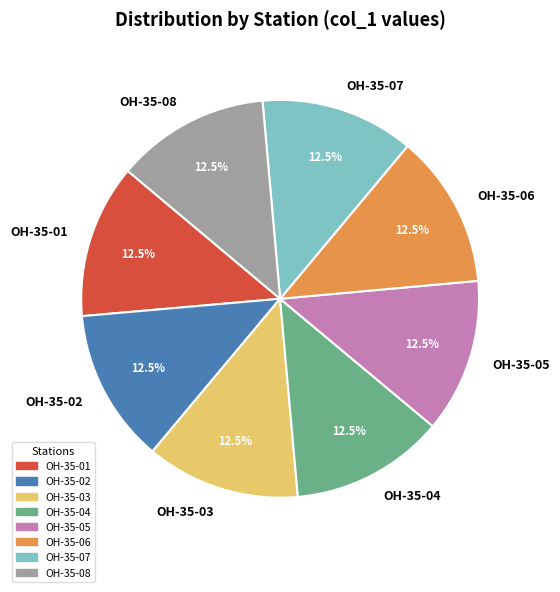

To the nearest percent, what is the average slice percentage?

12%